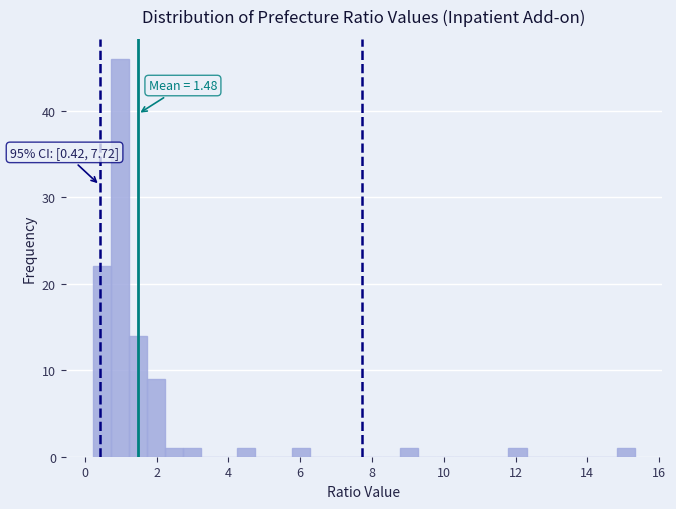

Read against the x-axis, roughly where is the centre of the tallest bar?

1.0